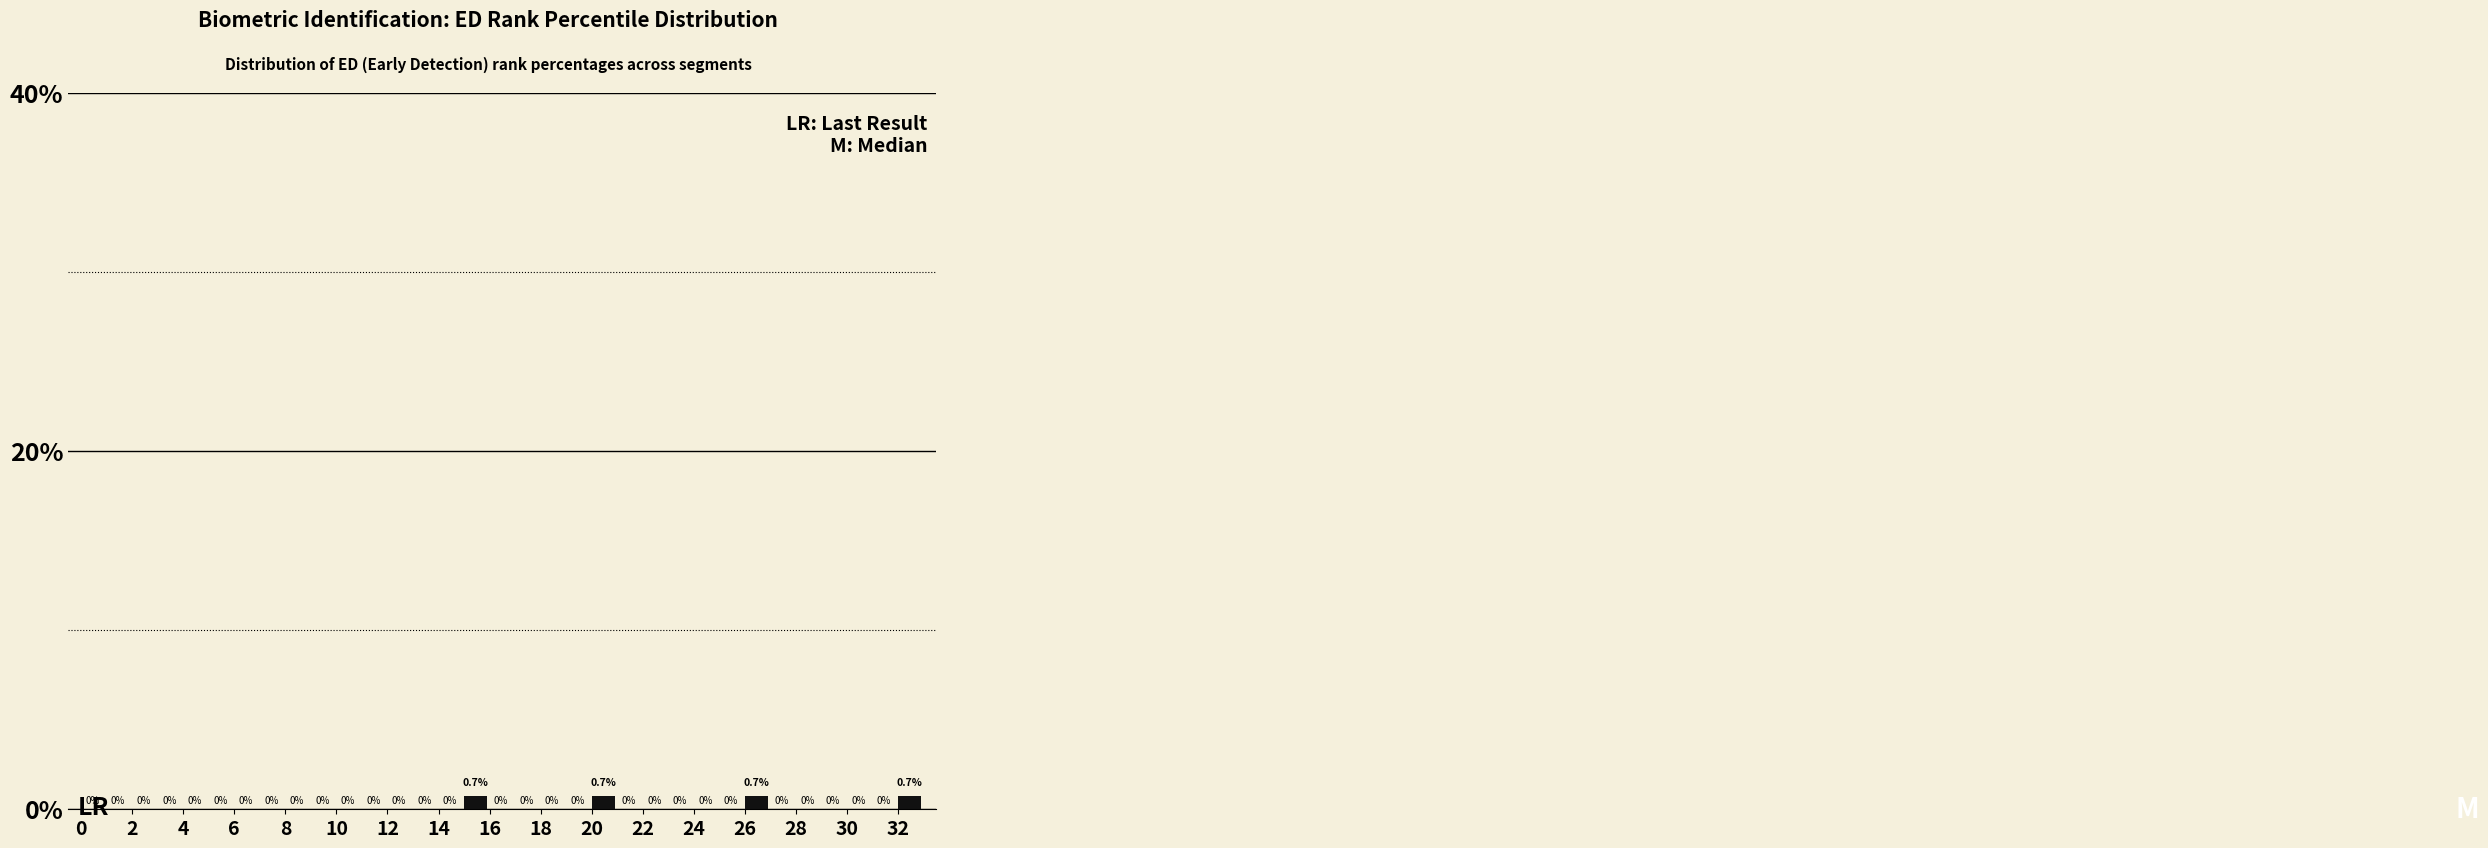

What is the height of the bar covering 15 to 16 on the x-axis?

0.7